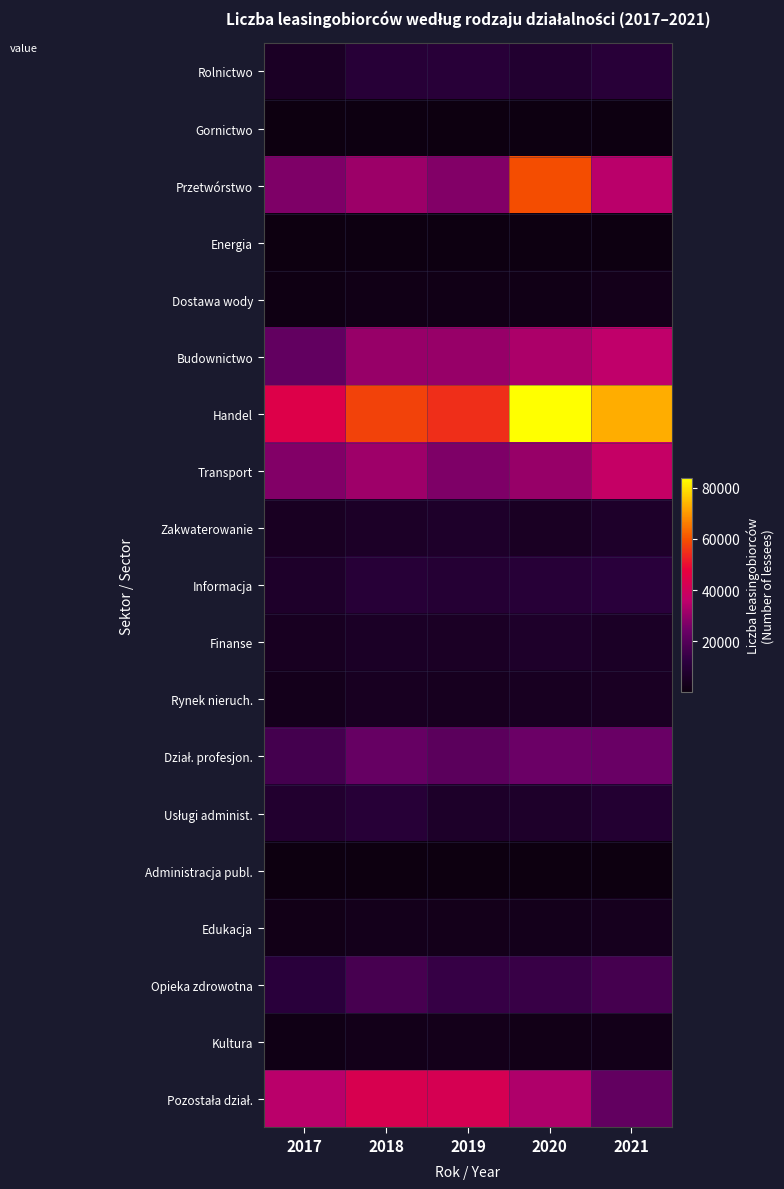

Which series has the largest range (max minus min)?

Handel